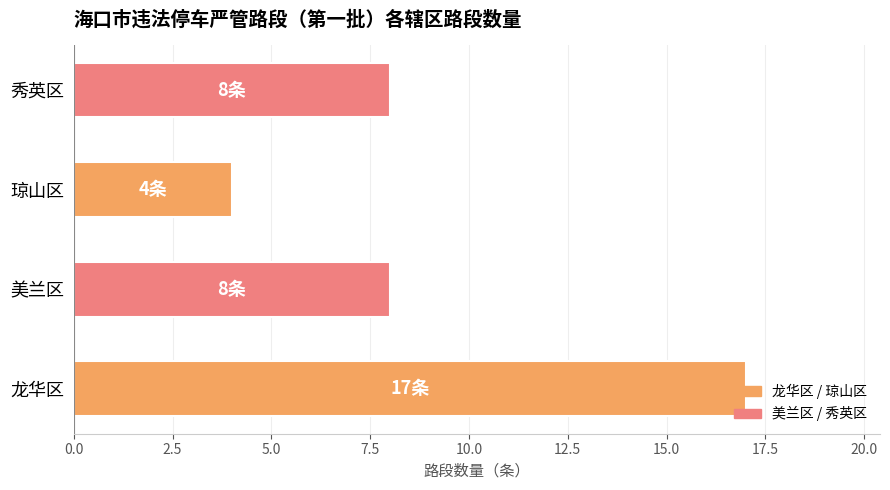

Which has a higher value, 琼山区 or 龙华区?

龙华区